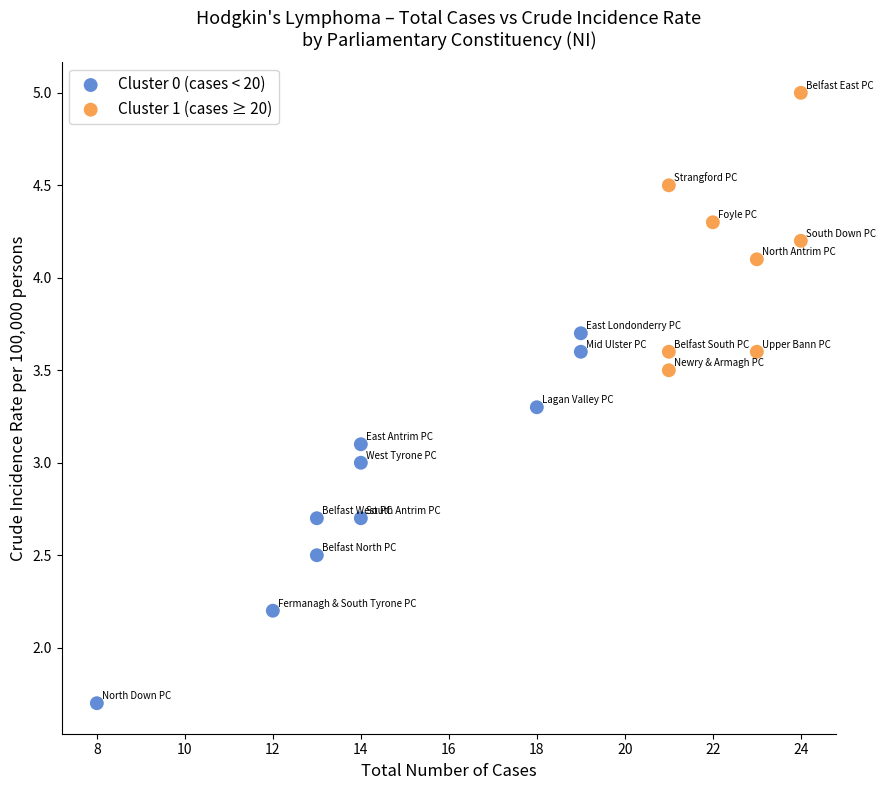

Which series has the largest Y range (max minus min)?

Cluster 0 (cases < 20)